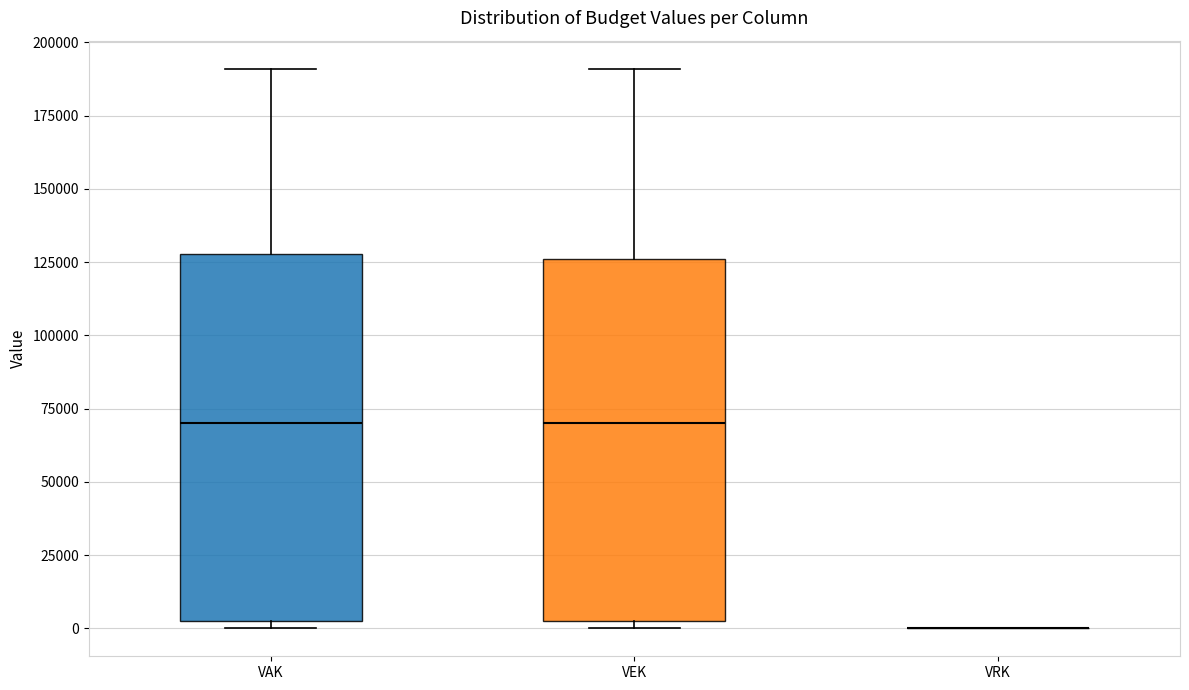

Reading left to right, transcribe this box plot: for each box, give where its median line is, the range the box spans, and where its two whiskers end, as read against the y-axis. The values are not printed on the chart, so give them approximately, as read against the axis.

VAK: median 70000, box 5000 to 130000, whiskers 0 to 190000
VEK: median 70000, box 5000 to 125000, whiskers 0 to 190000
VRK: box collapsed to a line at 0, whiskers 0 to 0